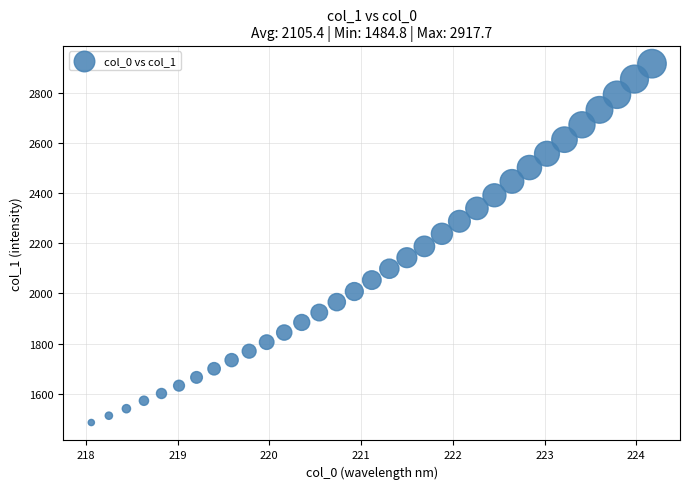

What is the range of X values (max minus min)?

6.1